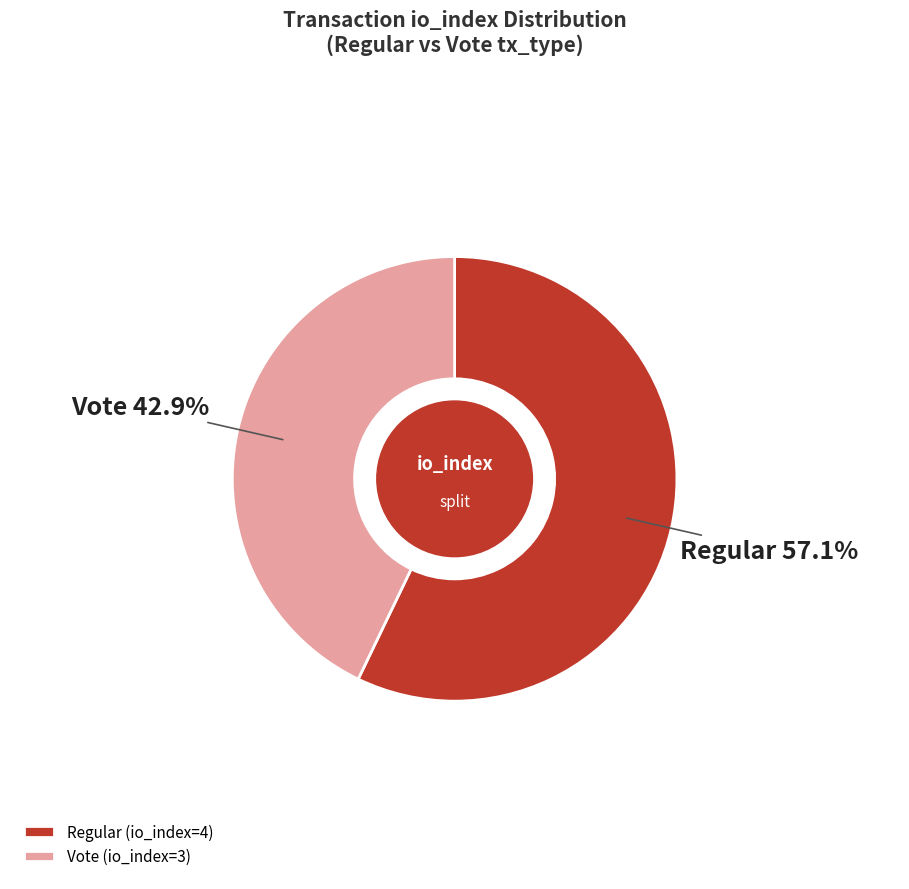

Between Vote (io_index=3) and Regular (io_index=4), which is larger?

Regular (io_index=4)